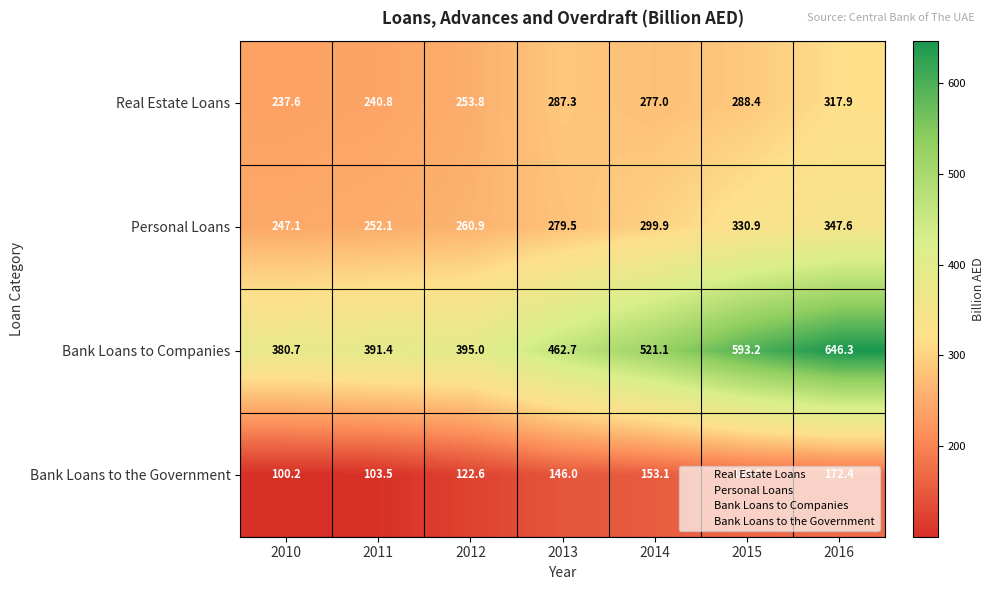

What is the difference between the second highest and minimum values in the Real Estate Loans series?

50.8